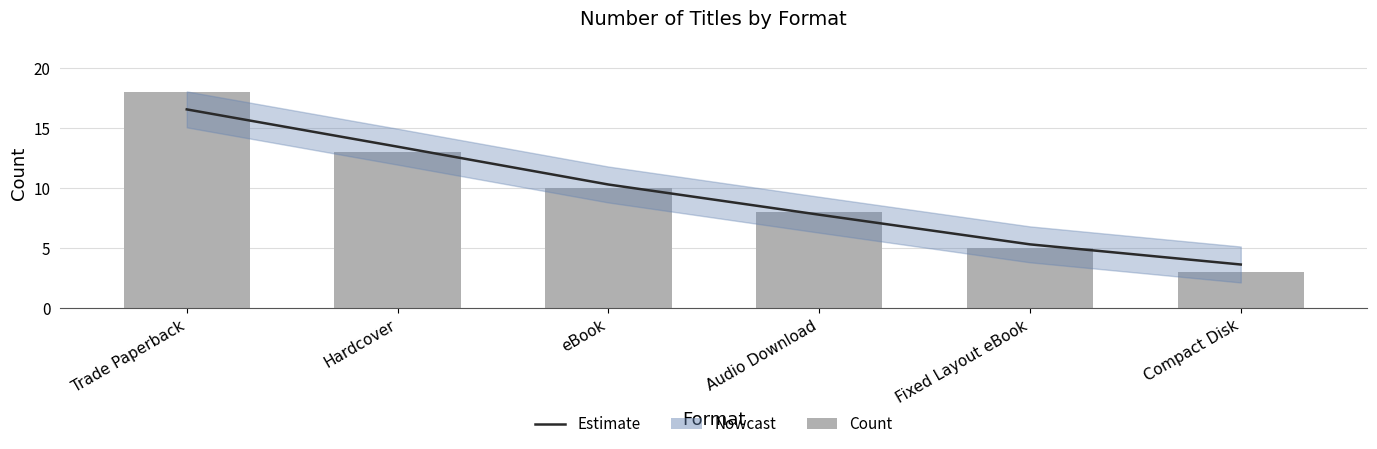

What is the minimum value for Estimate?

3.6